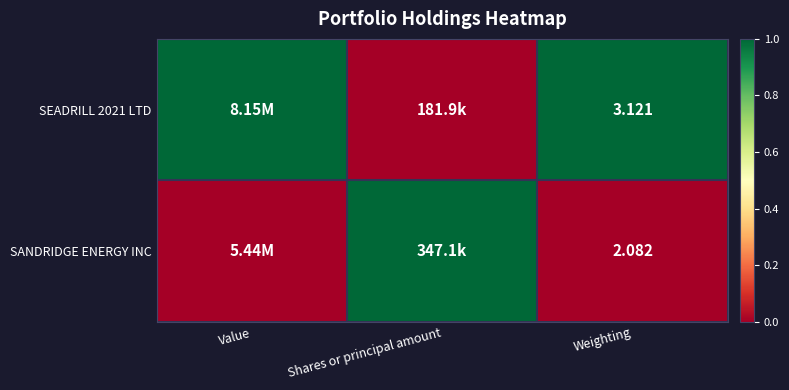

The SANDRIDGE ENERGY INC series shows 1 at Shares or principal amount. True or false?

True